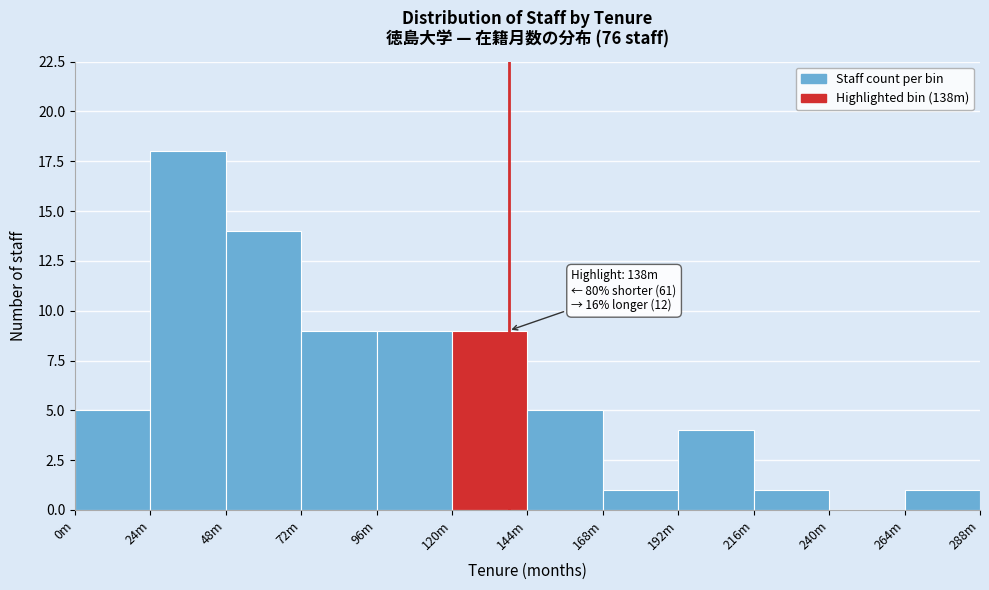

Reading right to left, extract all data points from this chart.

264m=1	240m=0	216m=1	192m=4	168m=1	144m=5	120m=9	96m=9	72m=9	48m=14	24m=18	0m=5